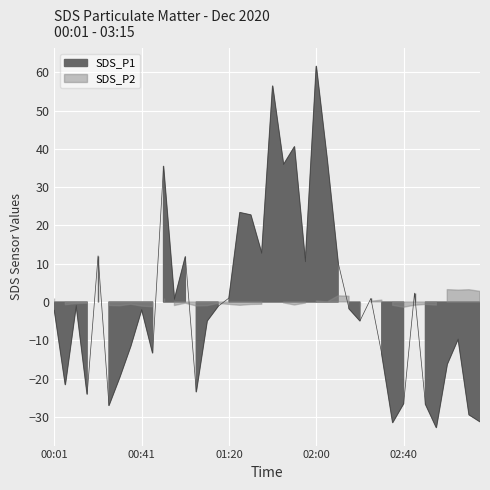

The chart shows a value of -41.6 at 01:05. True or false?

False